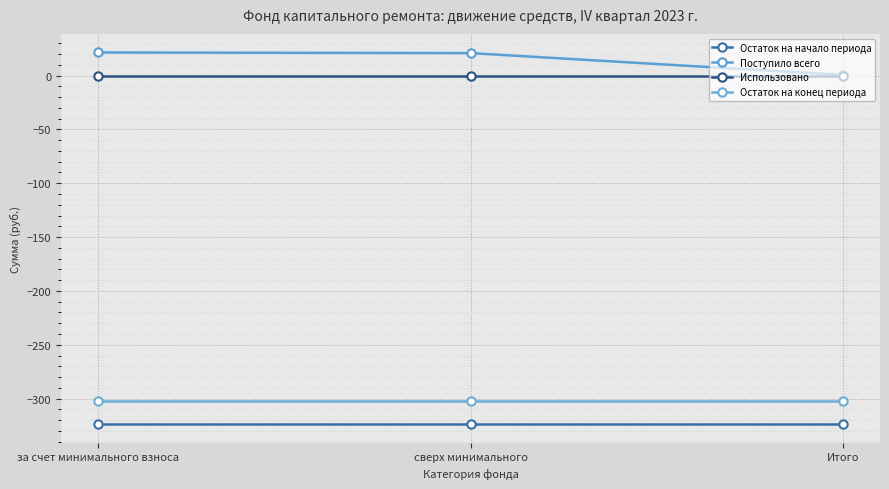

Does the chart have visible grid lines?

Yes